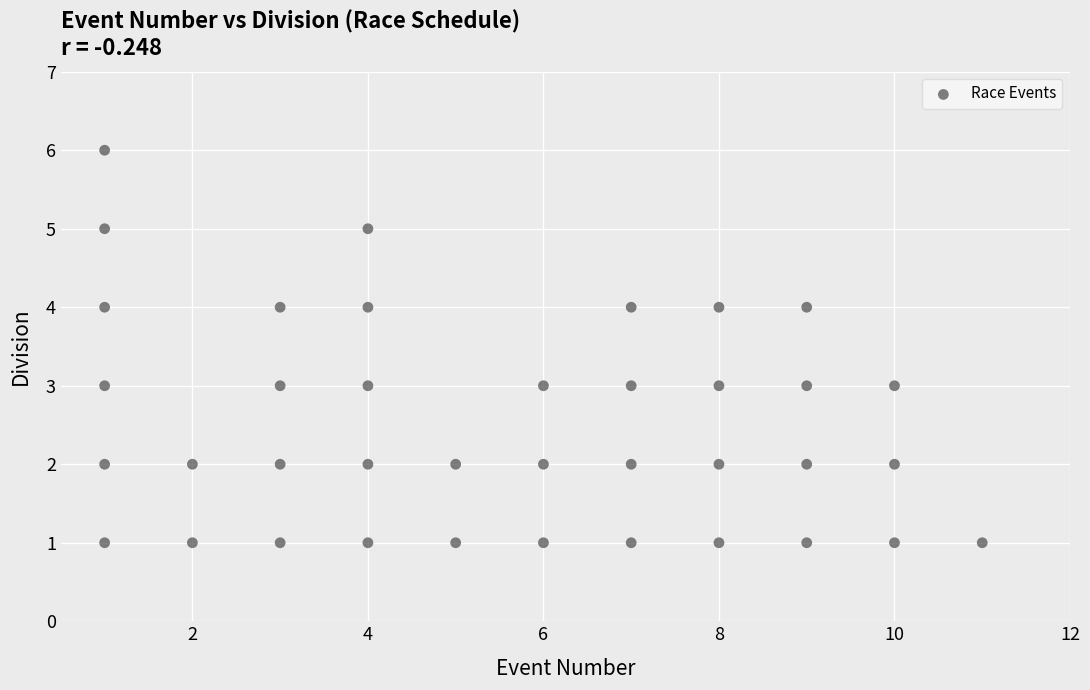

What is the range of Y values (max minus min)?

5